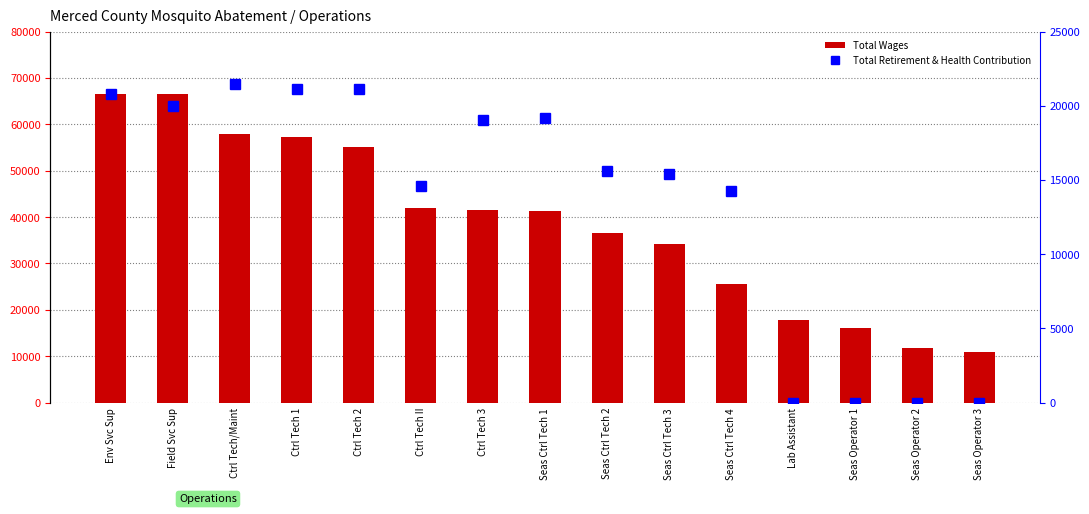

At which label does Total Wages first exceed 41291?

Env Svc Sup